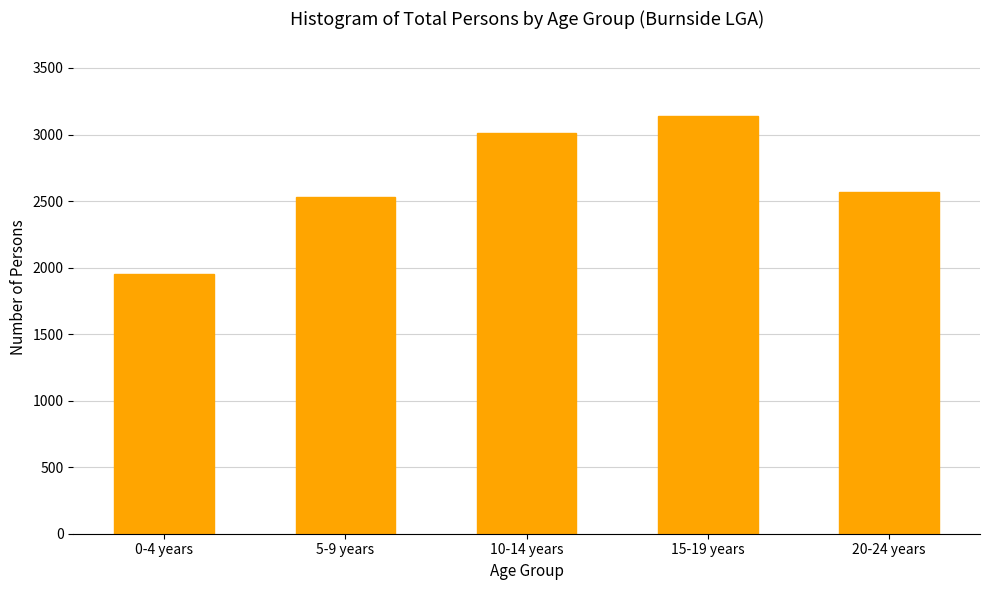

Reading left to right, extract all data points from this chart.

1953	2533	3010	3139	2565